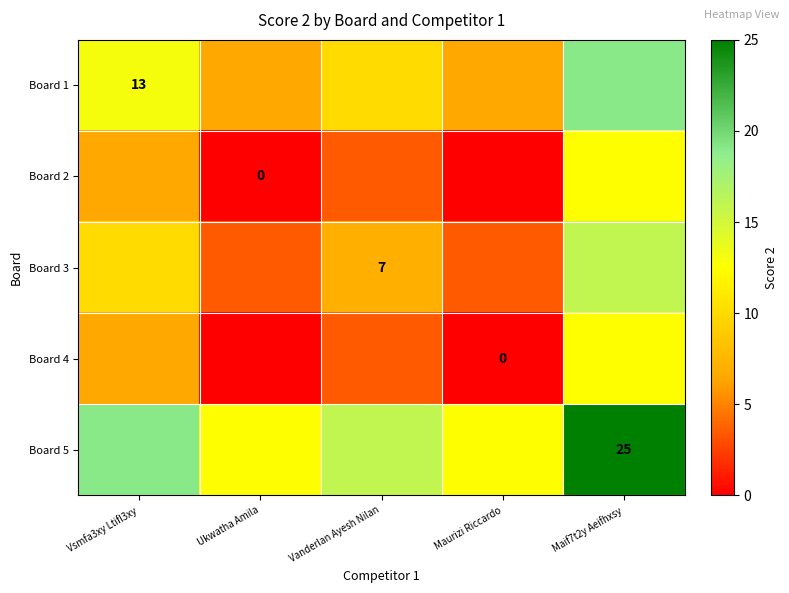

Is it true that Board 1 equals 13.0 at Vsmfa3xy Ltifl3xy?

True